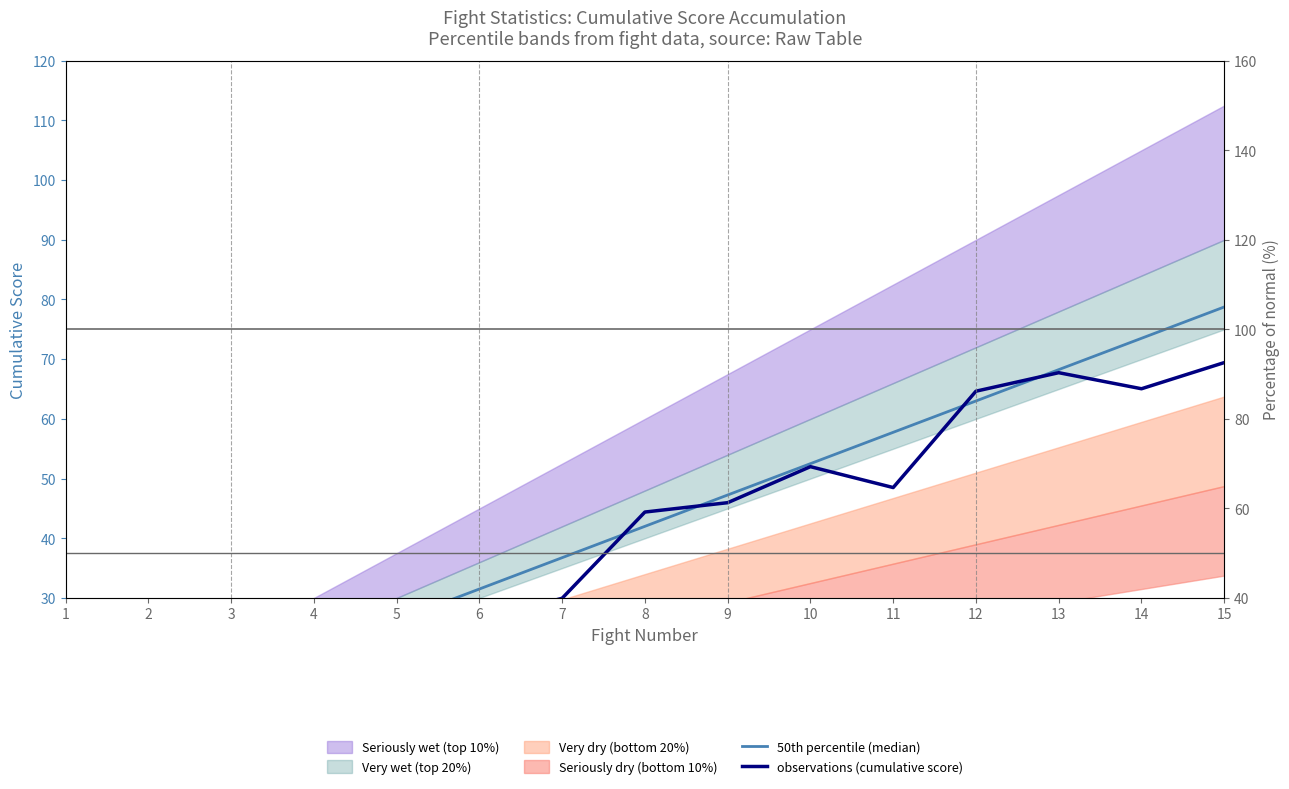

What is the highest value of the observations (cumulative score) series?

69.4